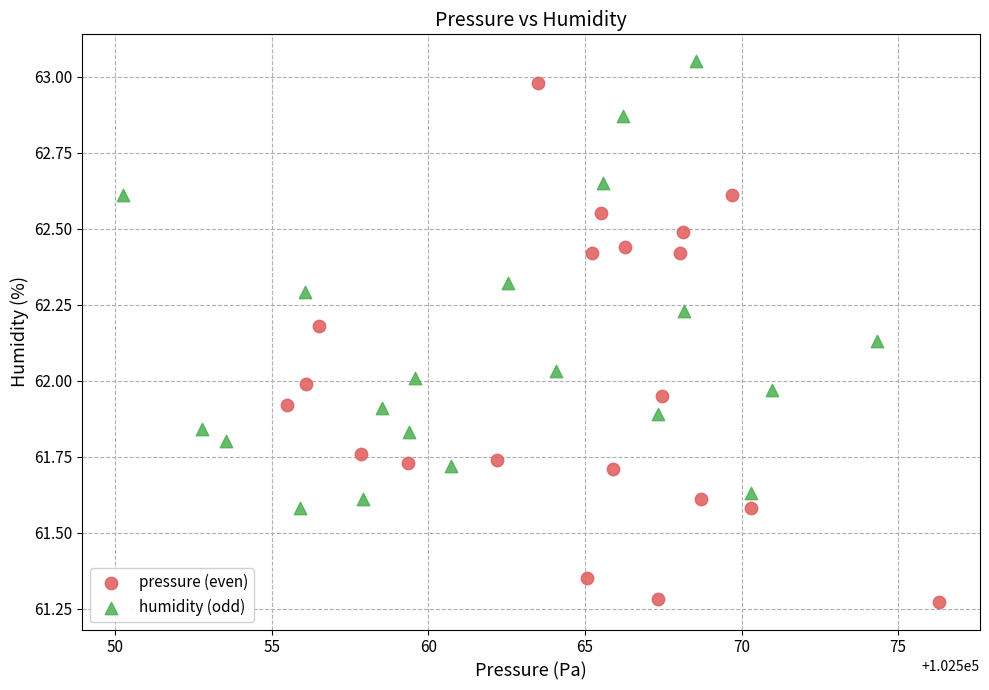

Which series reaches the minimum Y coordinate?

pressure (even)